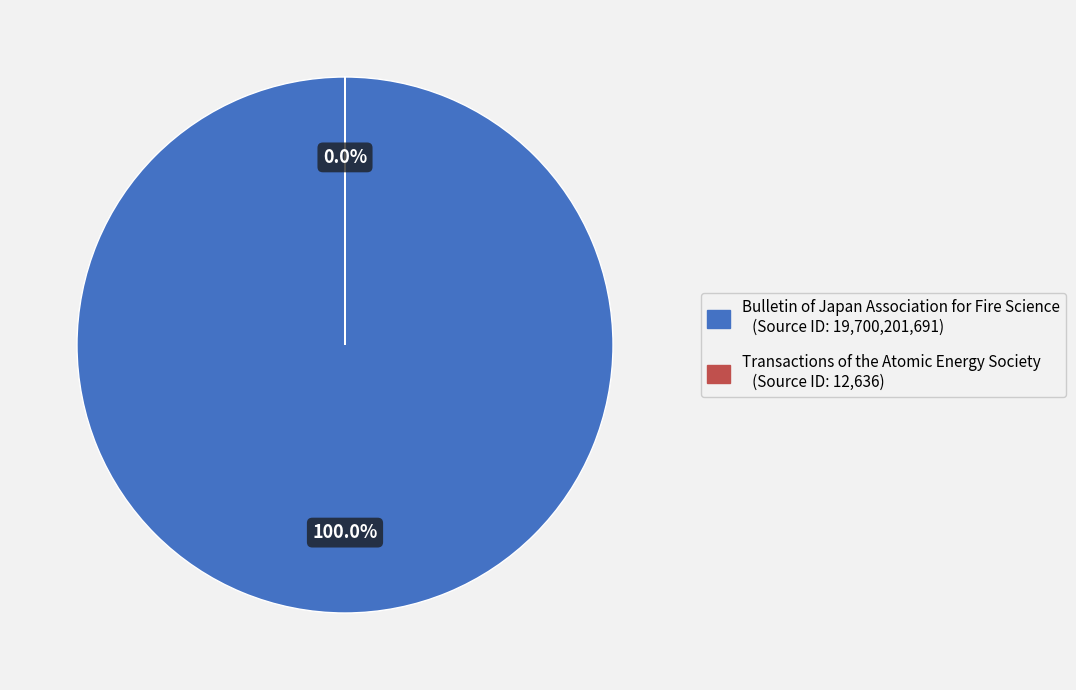

Which category accounts for the majority?

Bulletin of Japan Association for Fire Science (Rank 1)